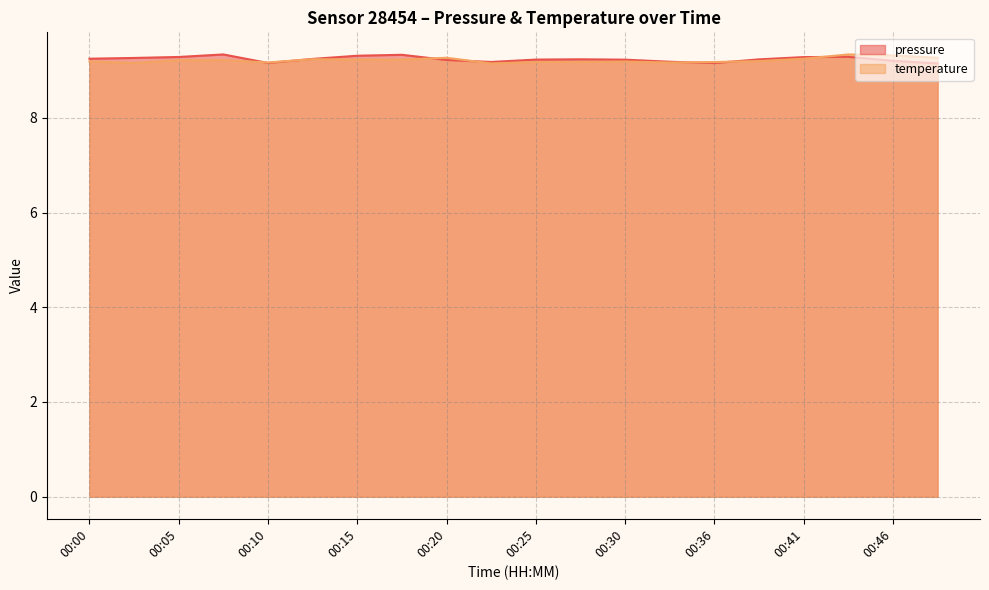

Which series ends up on top after the final intersection of pressure and temperature?

temperature